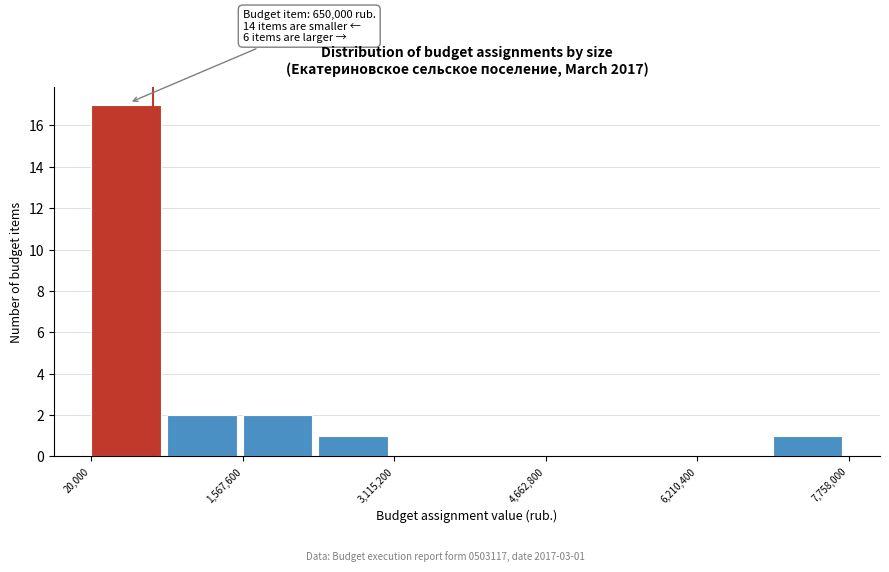

Around what value on the x-axis is the tallest bar? Give the approximate position of its centre, as read against the axis.

400000